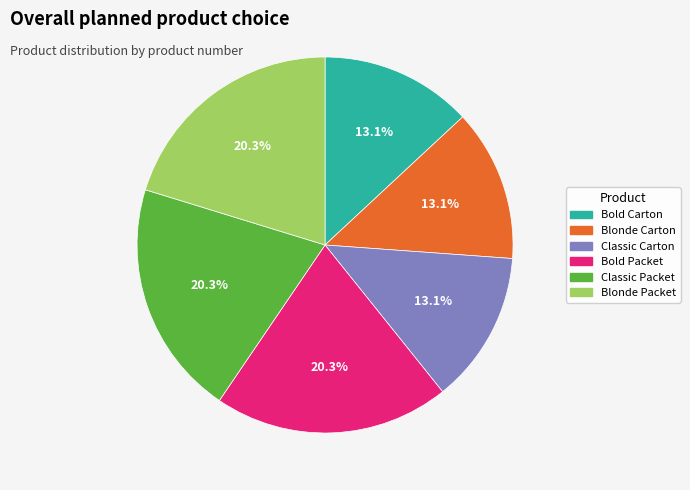

How many slices are in this pie chart?

6